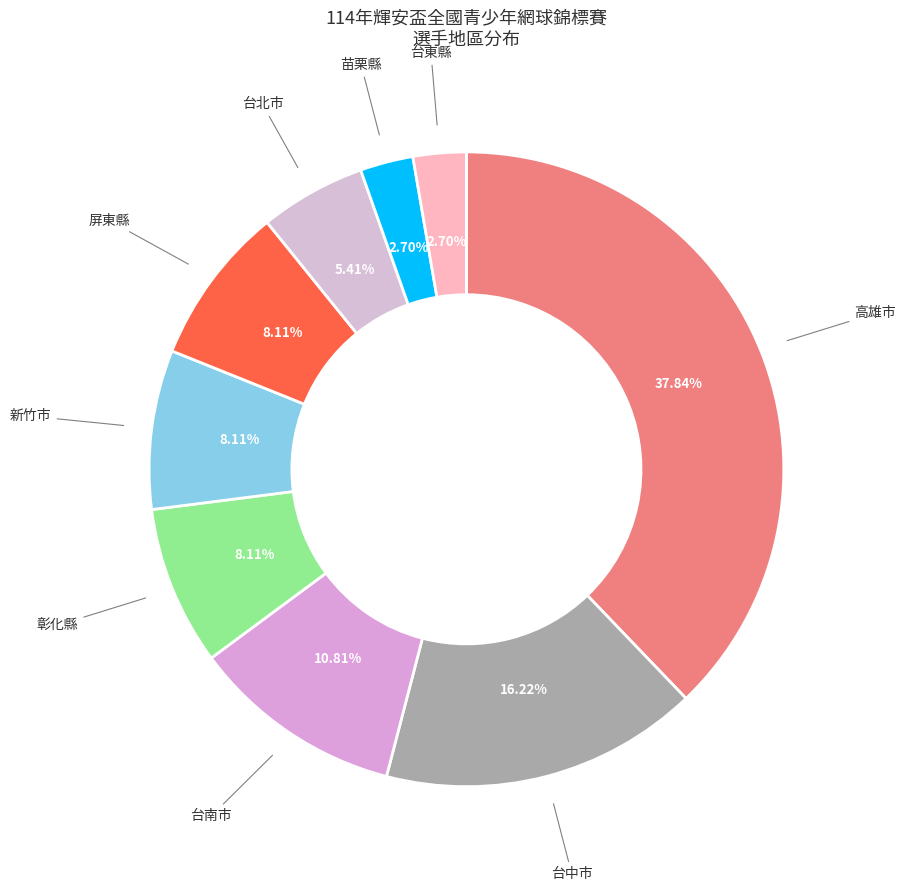

Count the number of slices in the pie.

9